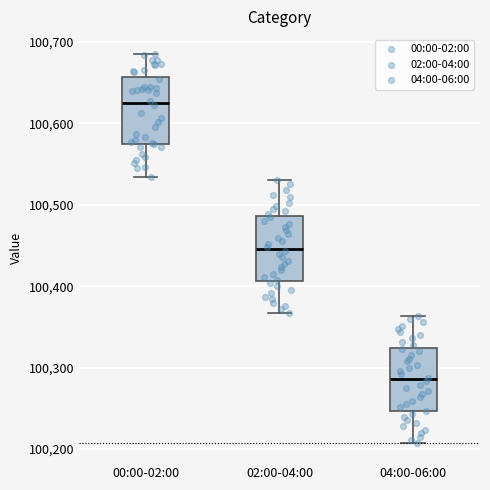

Where does the upper whisker of the box for 04:00-06:00 end on the y-axis? The values are not printed on the chart, so give them approximately, as read against the axis.

100360